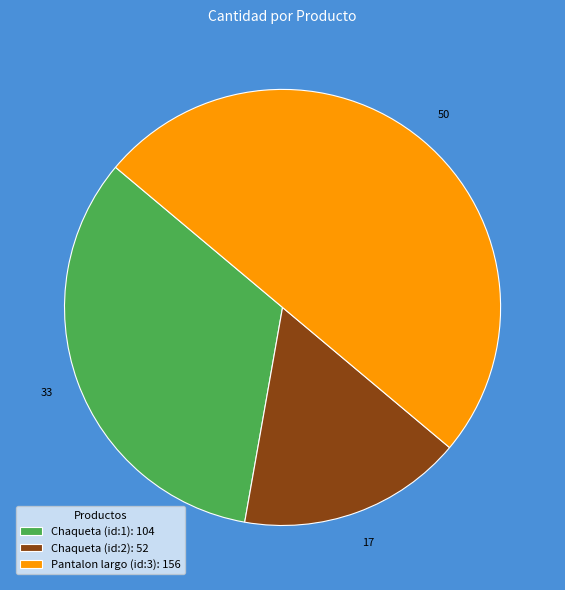

Does Chaqueta (id:2): 52 represent more than half of the total?

No